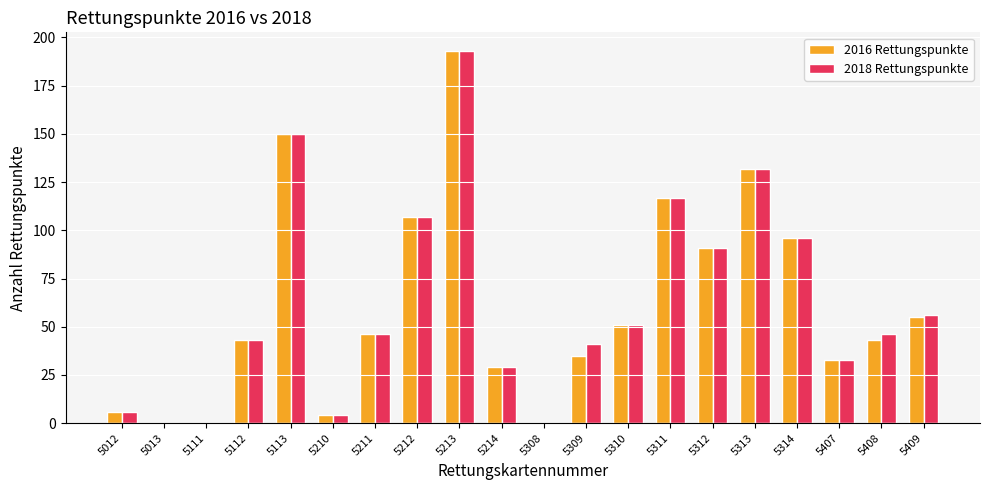

Count the number of data series in this chart.

2